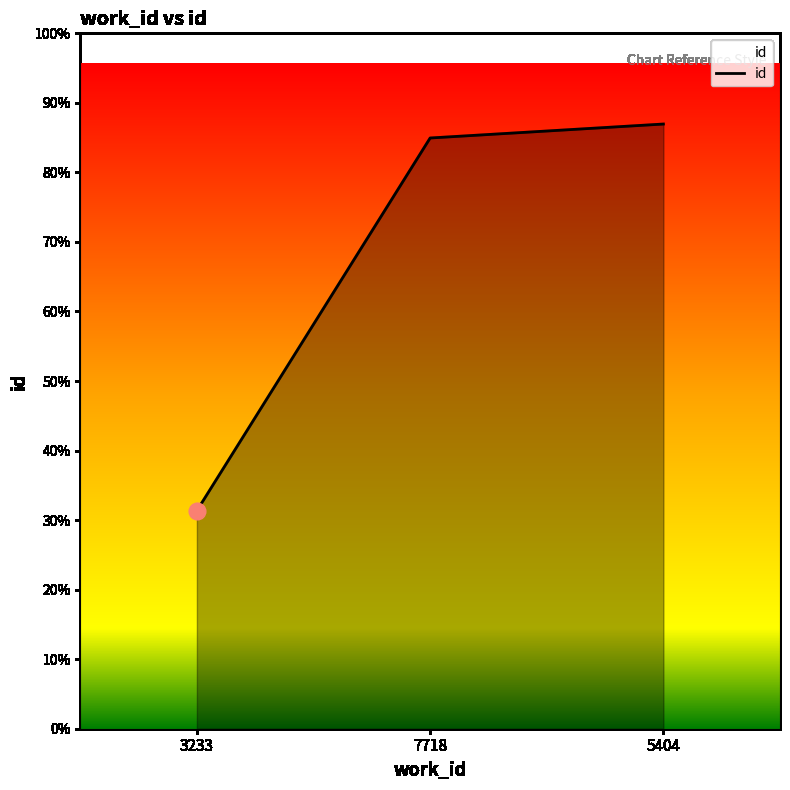

Does the chart display data point markers on the line(s)?

No